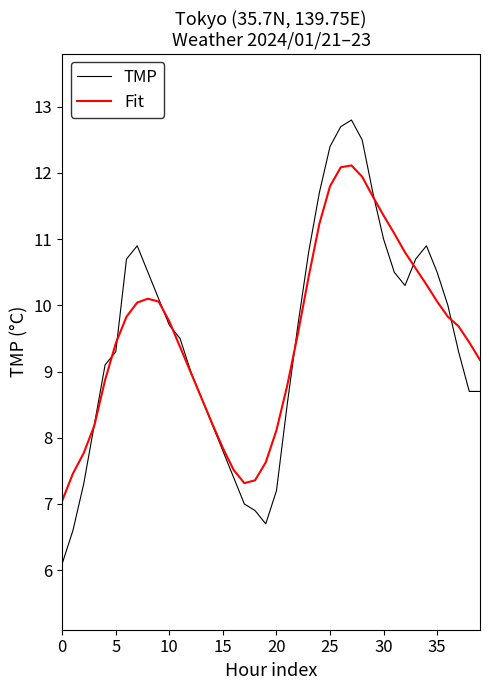

Which series has the widest spread of values?

TMP